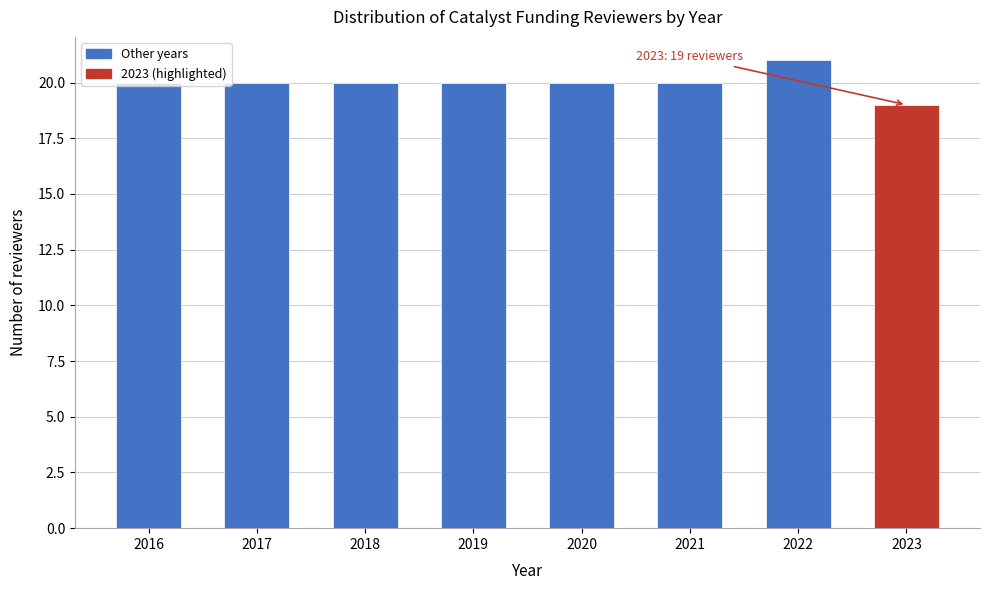

What is the sum of all values?

160